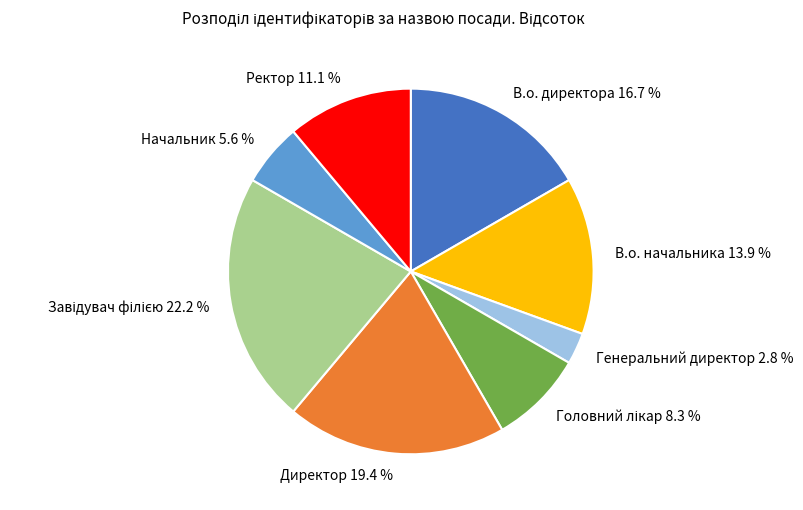

To the nearest percent, what is the average slice percentage?

12%